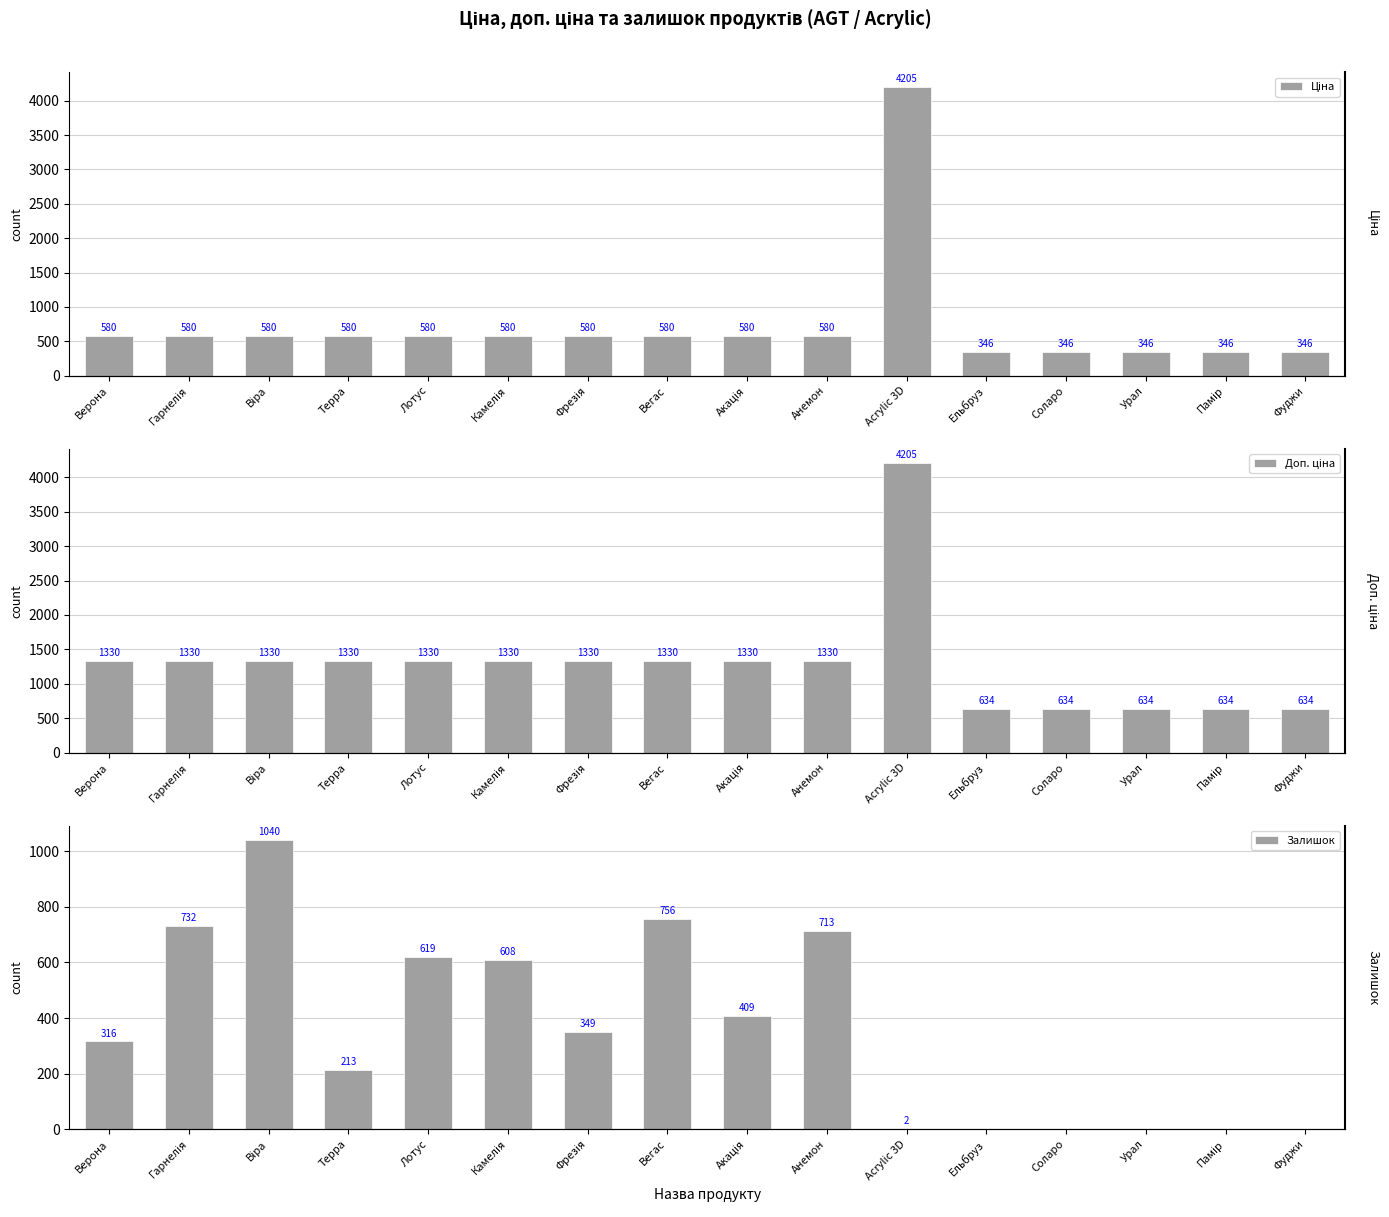

Reading right to left, what are all the values shown in this chart?

Ціна: 345.6	345.6	345.6	345.6	345.6	4204.8	580.4	580.4	580.4	580.4	580.4	580.4	580.4	580.4	580.4	580.4
Доп. ціна: 634.0	634.0	634.0	634.0	634.0	4205.0	1330.3	1330.3	1330.3	1330.3	1330.3	1330.3	1330.3	1330.3	1330.3	1330.3
Залишок: 0.0	0.0	0.0	0.0	0.0	2.0	713.0	409.0	756.0	349.0	608.0	619.0	213.0	1040.0	732.0	316.0